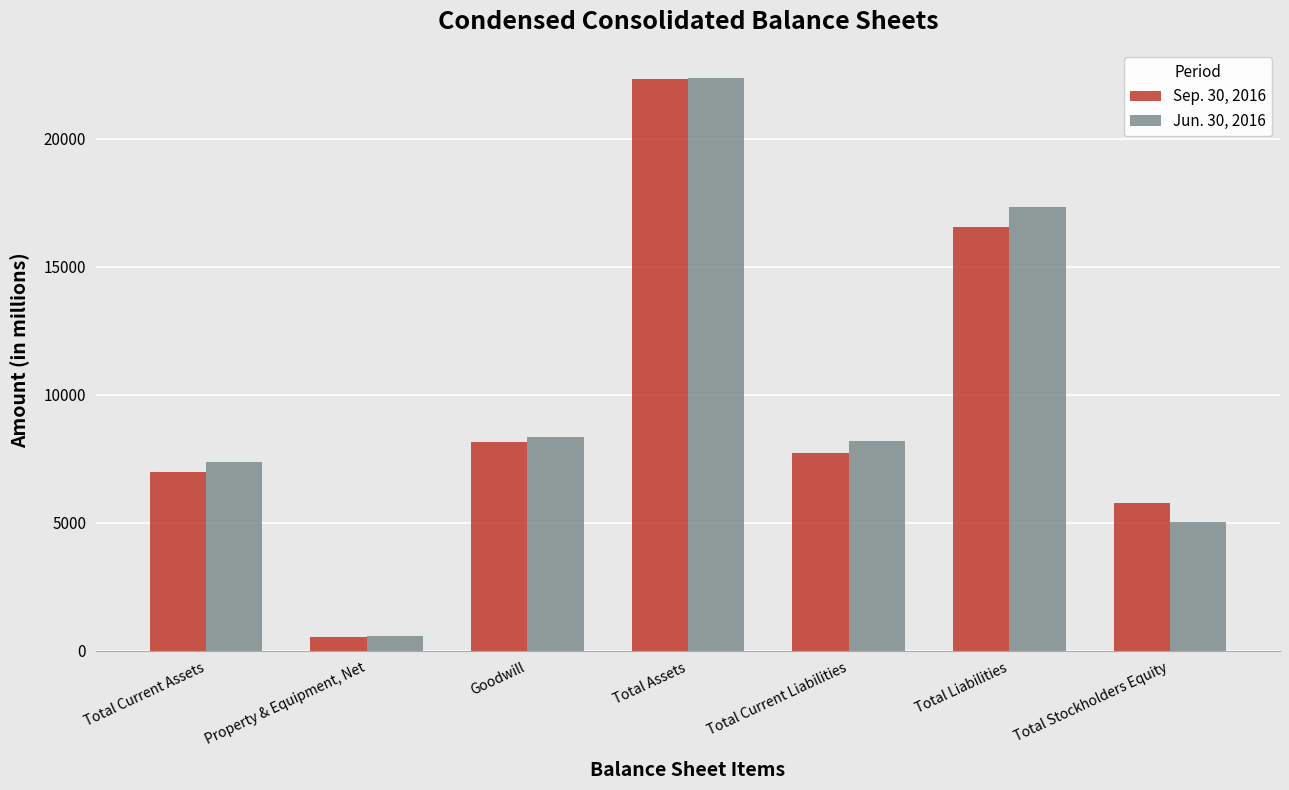

The value of Jun. 30, 2016 at Total Stockholders Equity is 8152. True or false?

False